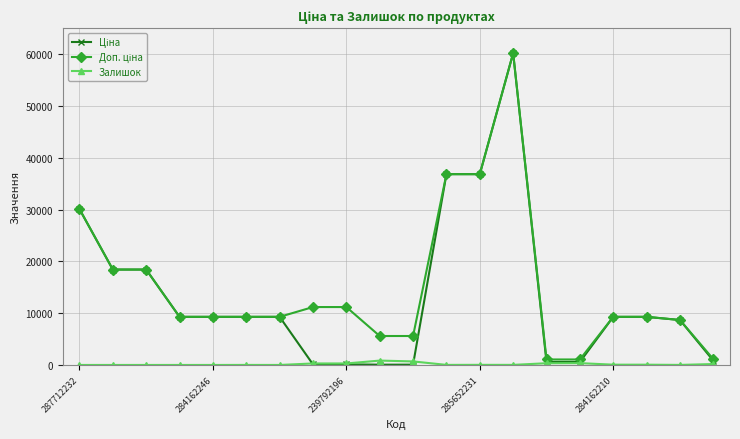

What is the maximum value shown in the chart?

60205.6